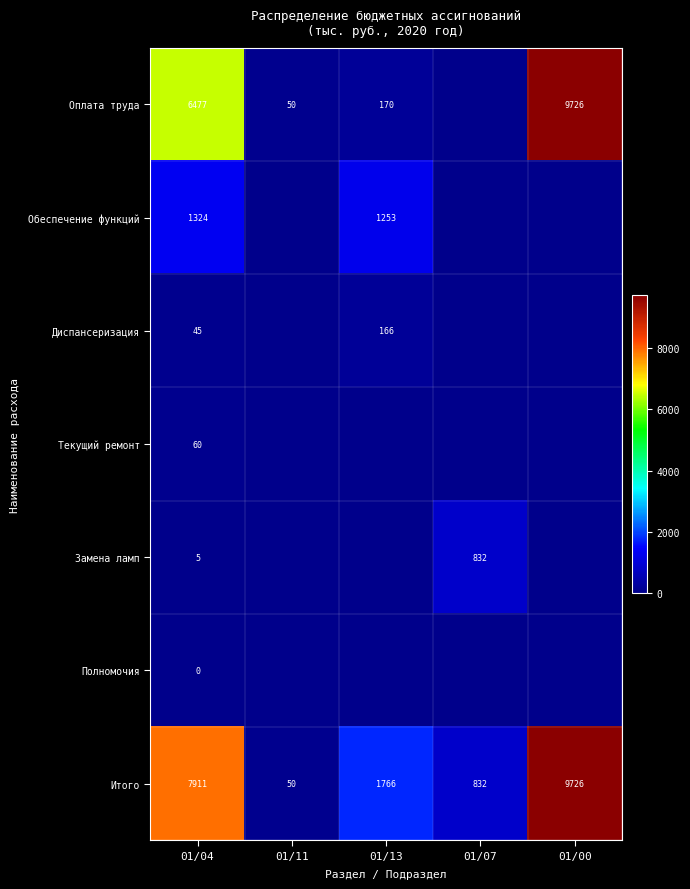

Which has a higher value, 01/13 or 01/04?

01/04